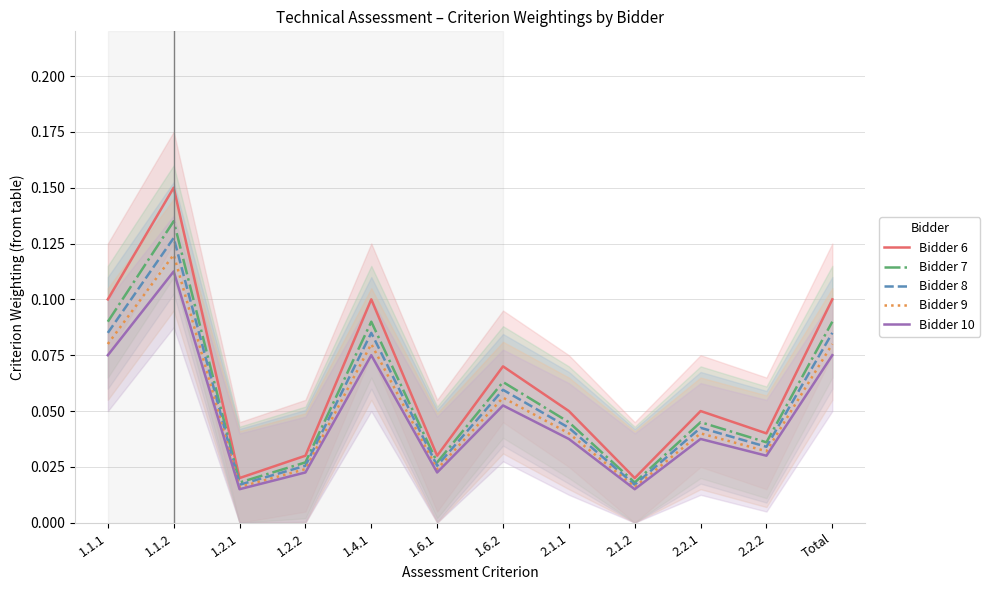

What is the total value across all series at 1.2.2?

0.1